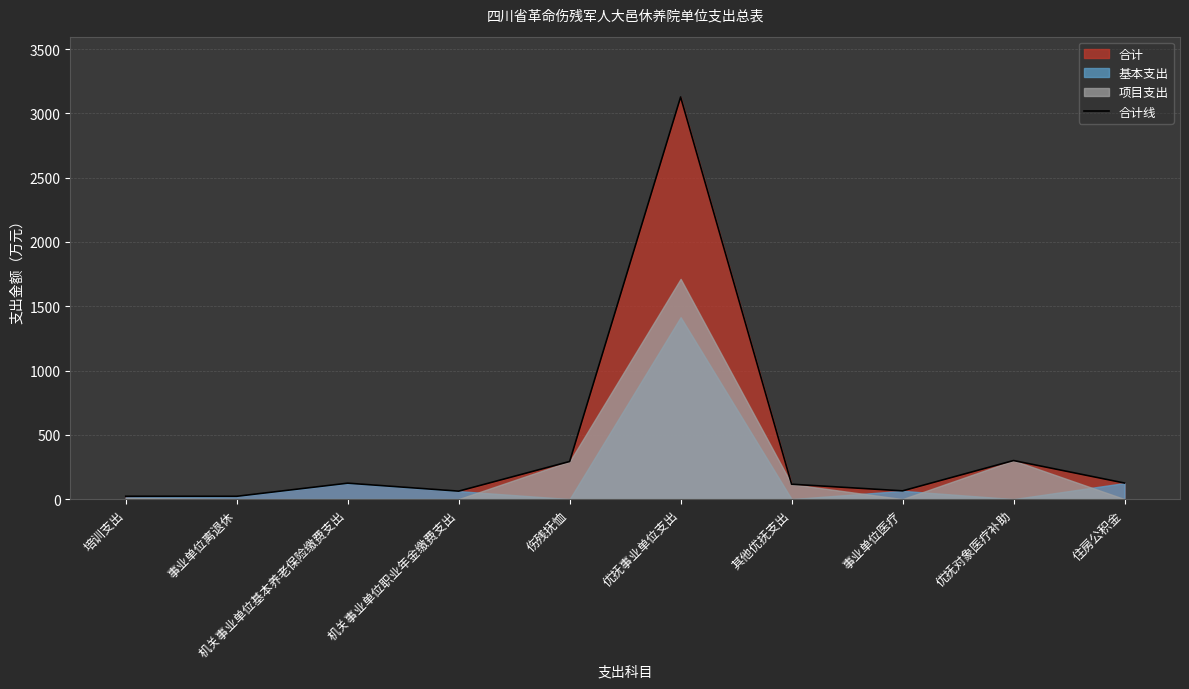

List the labels in order of value, smallest first.

事业单位离退休, 培训支出, 机关事业单位职业年金缴费支出, 事业单位医疗, 其他优抚支出, 机关事业单位基本养老保险缴费支出, 住房公积金, 伤残抚恤, 优抚对象医疗补助, 优抚事业单位支出